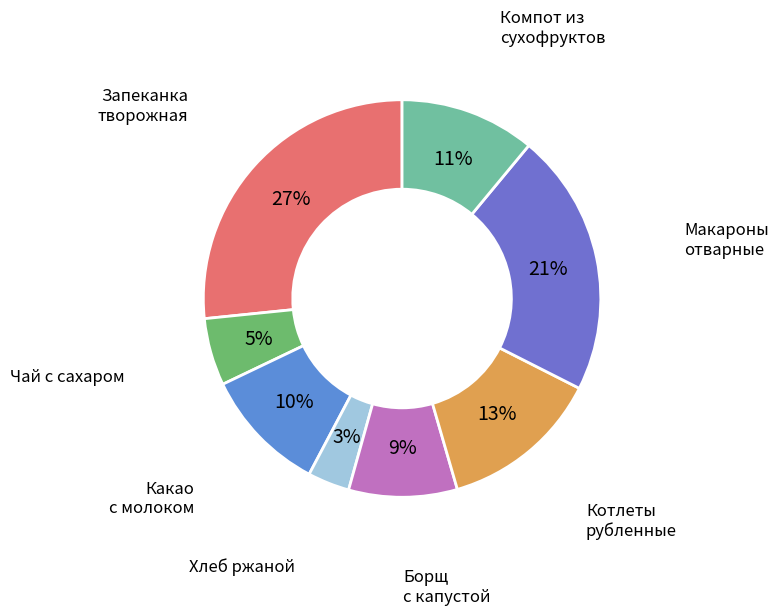

Count the number of slices in the pie.

8